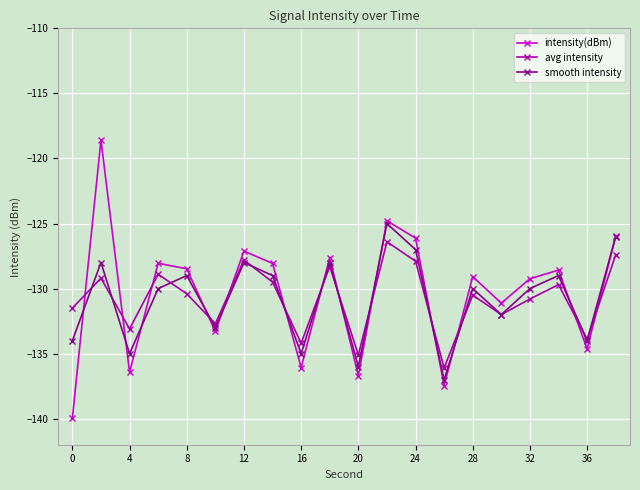

What is the difference between the maximum and minimum values in the smooth intensity series?

12.0